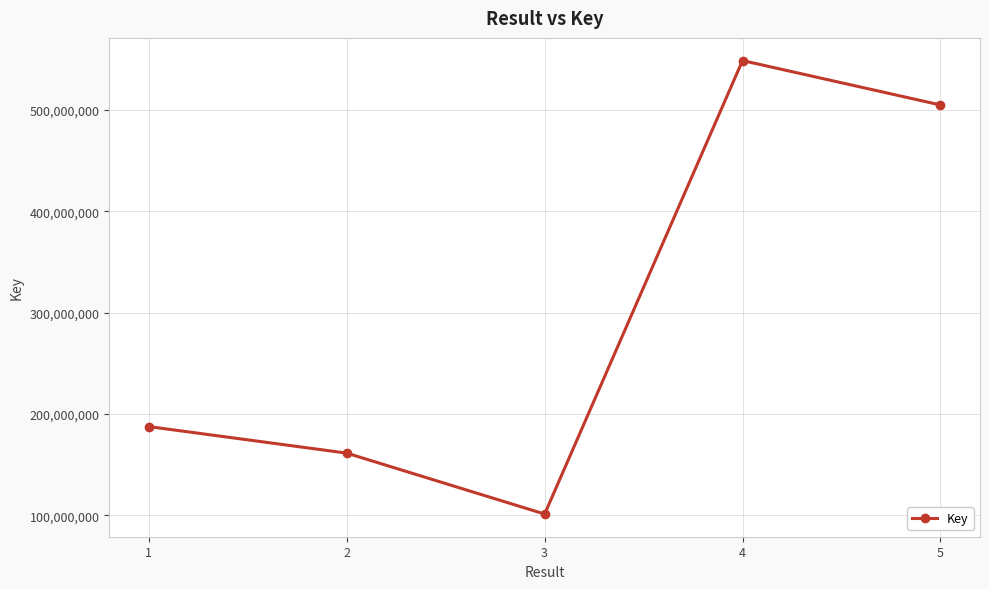

What is the sum of the values at 5 and 4?

1053842956